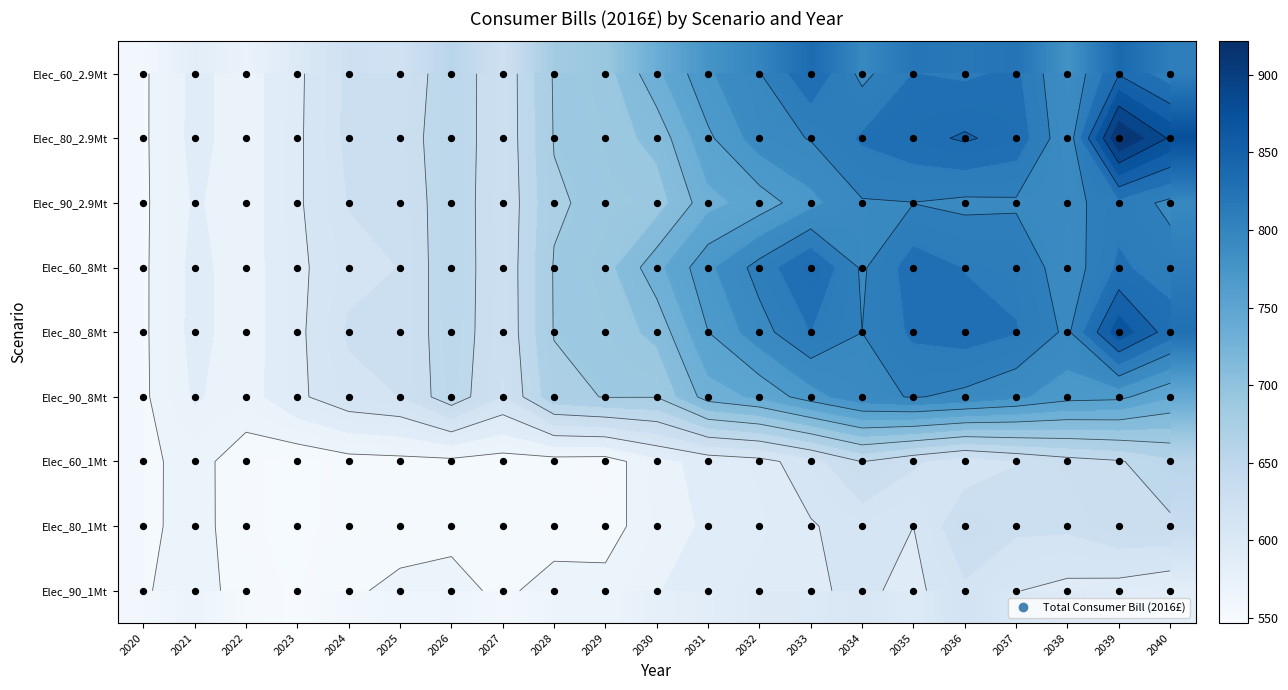

What is the difference between the Elec_90_2.9Mt values at 2026 and 2036?

140.1